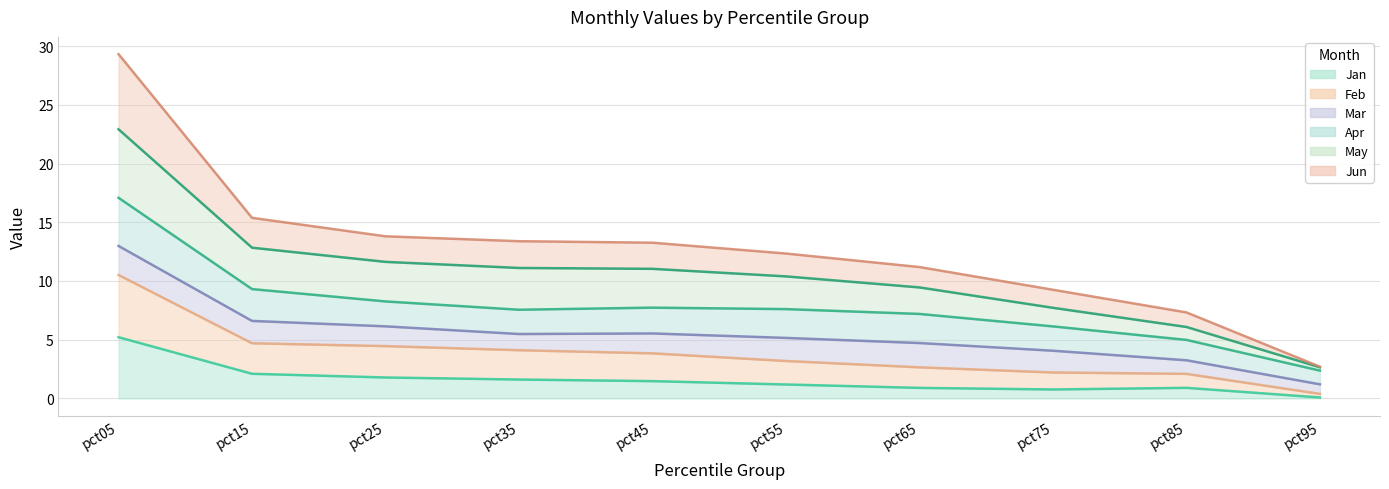

The Jan series shows 0.9 at pct85. True or false?

True